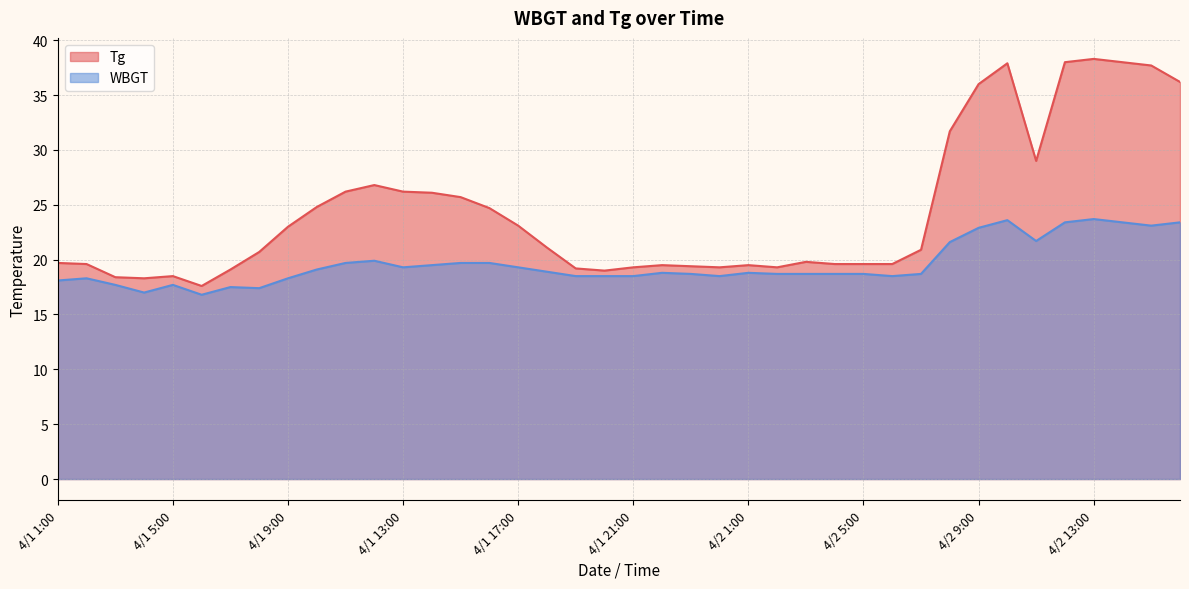

How many data points in Tg are above 20?

21